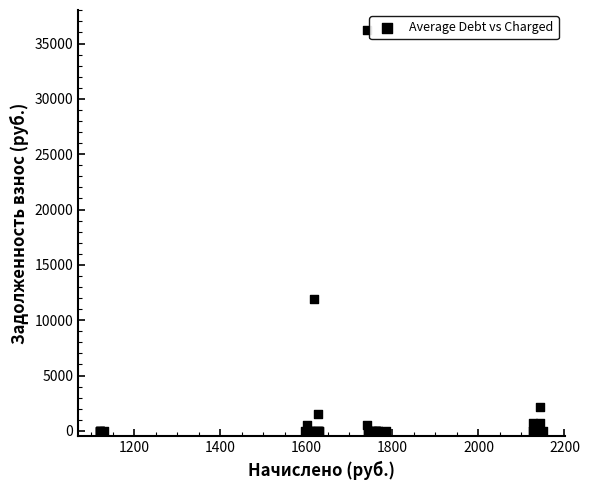

What Y value in the scatter plot is closest to 18109?

11893.8